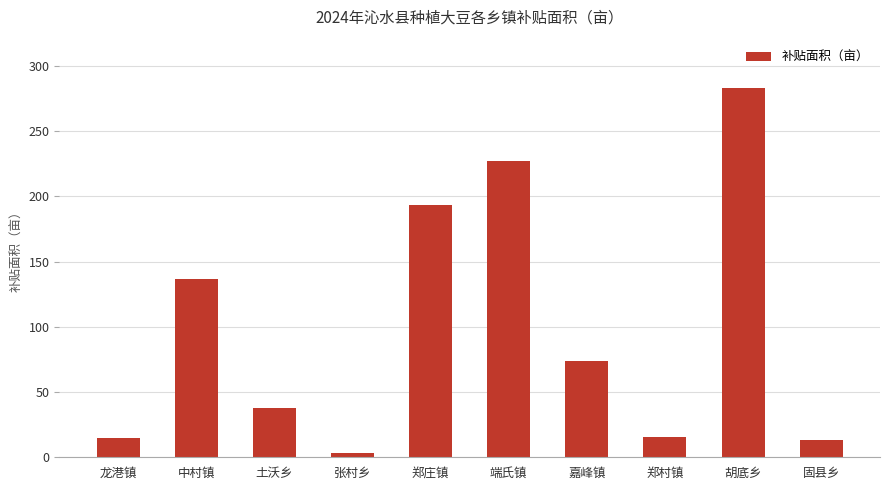

What is the label of the 2nd bar from the left?

中村镇